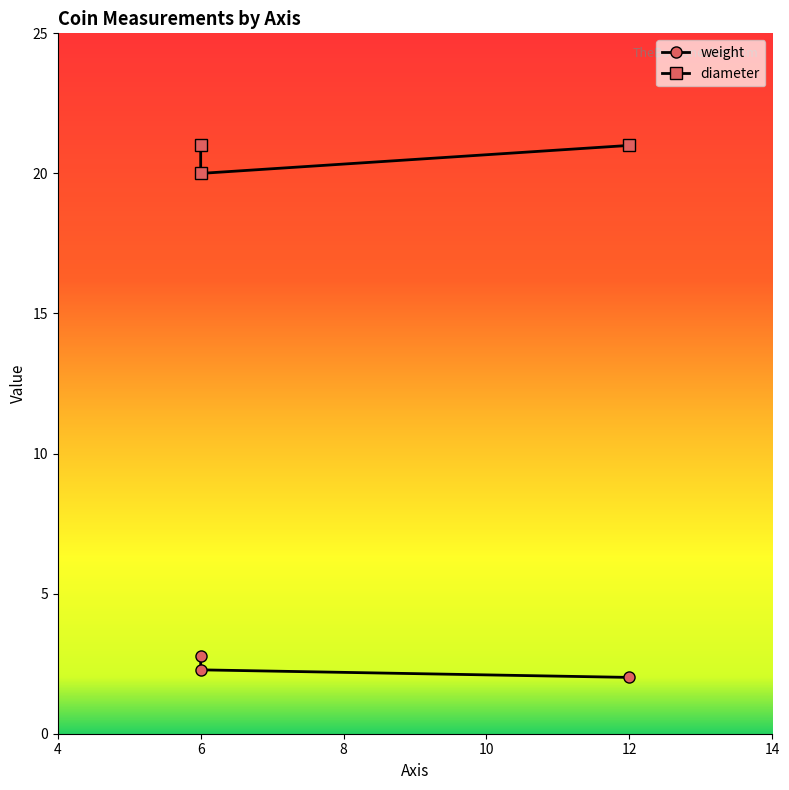

Does the chart have visible grid lines?

No